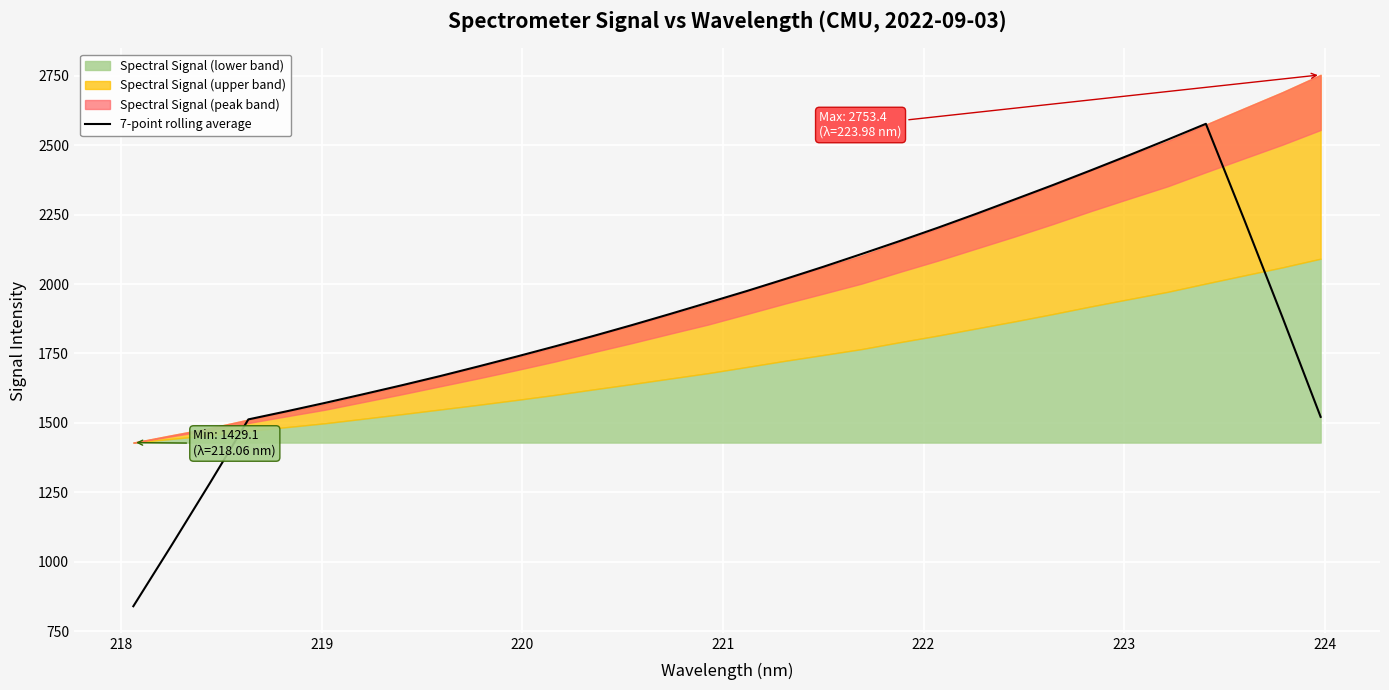

What is the value of the 1st point from the left?

839.8